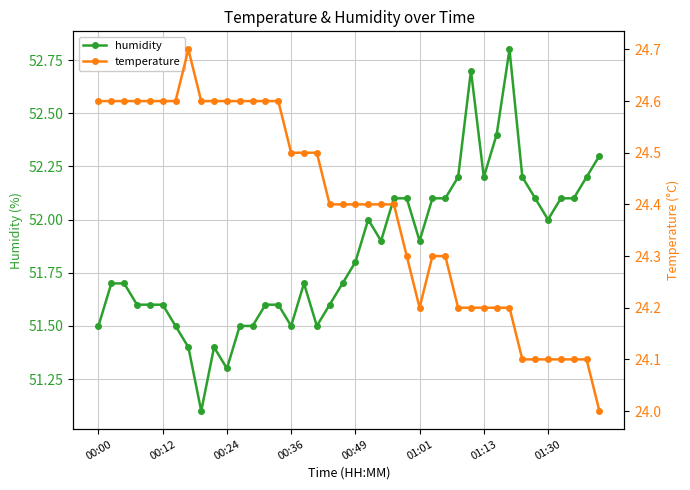

Which series changed the most between 8 and 33?

humidity